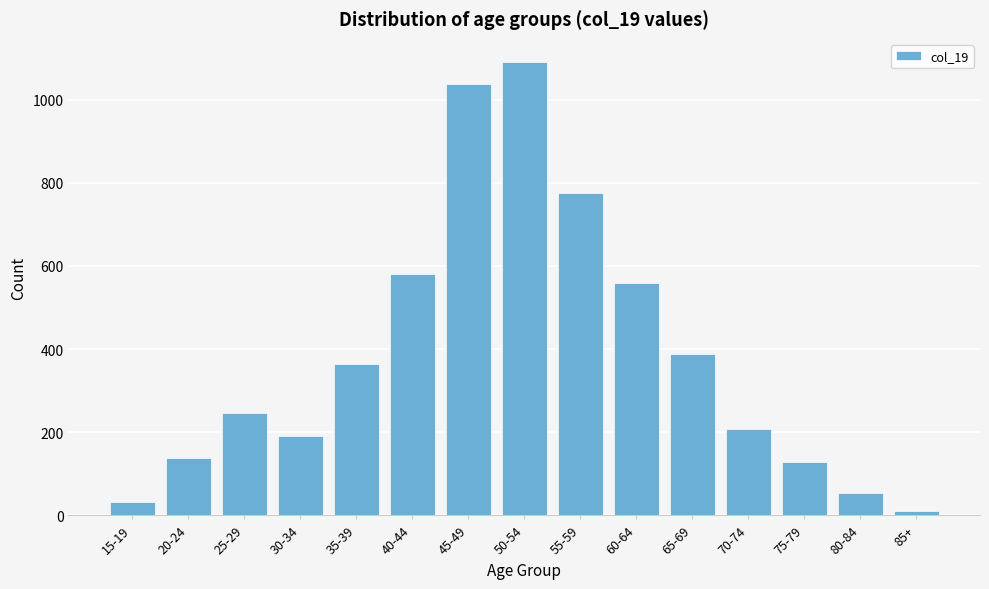

Reading right to left, transcribe all the data shown in this chart.

11	54	129	208	388	558	776	1092	1037	580	363	191	247	138	33